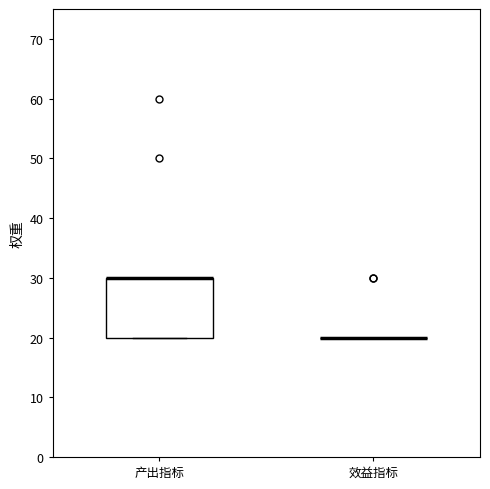

Reading left to right, read every box against the y-axis: the position of its median line, the range the box covers, and the ends of its whiskers. The values are not printed on the chart, so give them approximately, as read against the axis.

产出指标: median 30 (drawn on the box's upper edge), box 20 to 30, whiskers 20 to 30
效益指标: box collapsed to a line at 20, whiskers 20 to 20